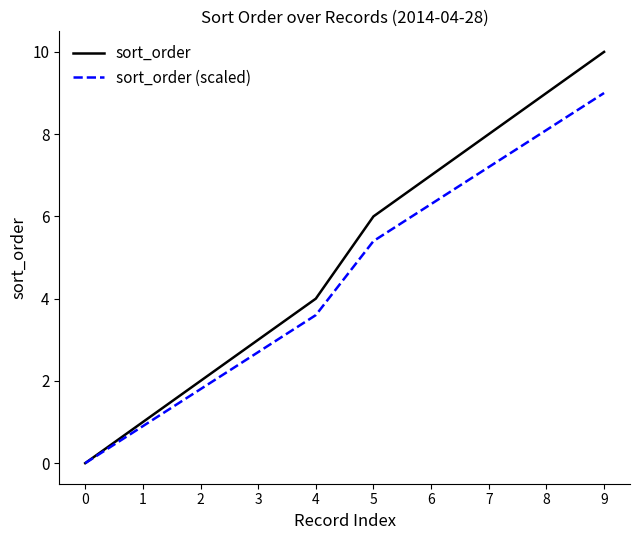

At which category is the sum across all series the highest?

9